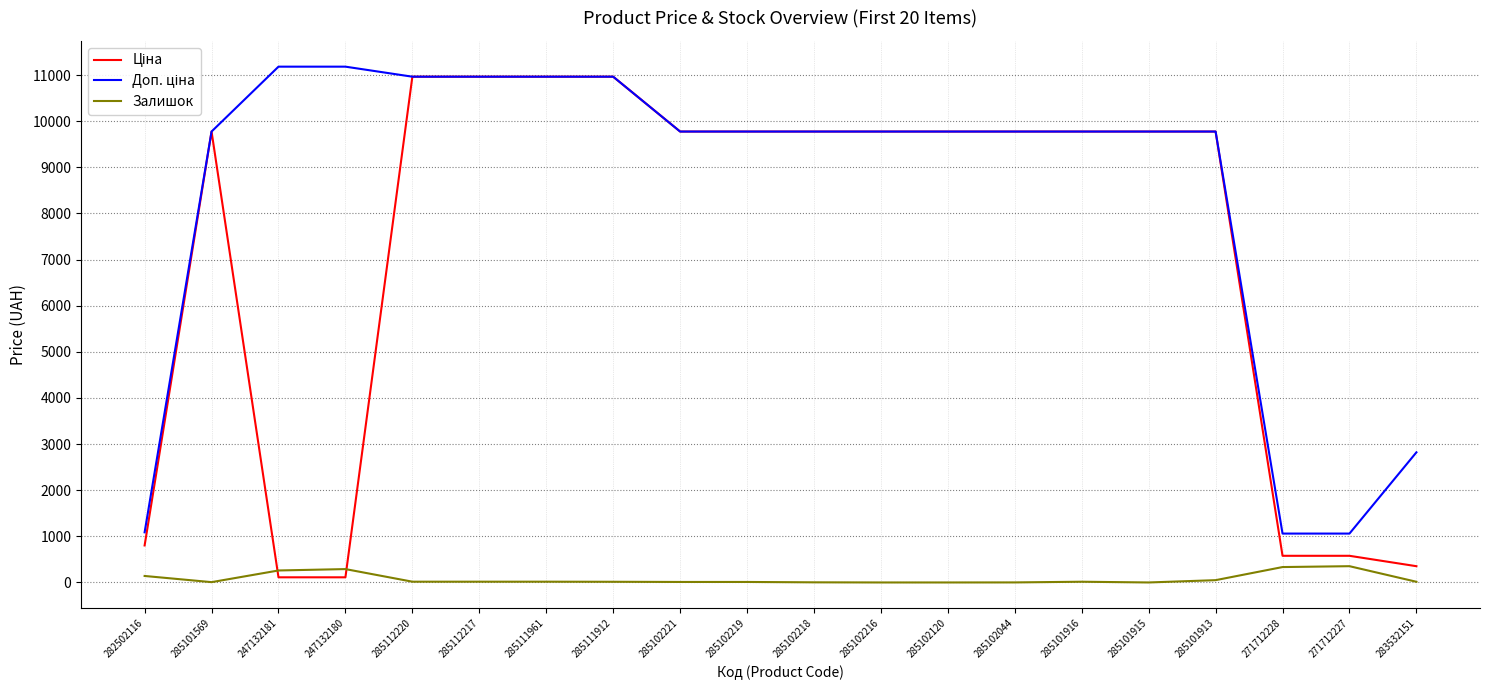

At how many categories does at least one series exceed 6937?

16